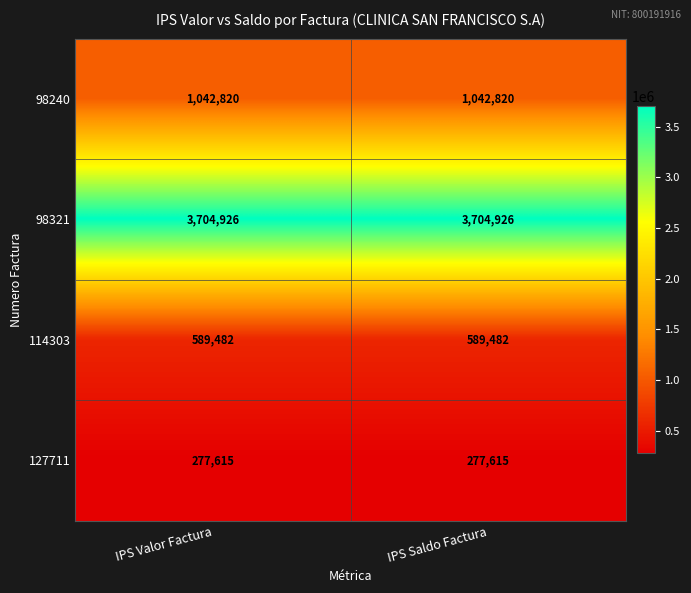

Read the 127711 value at IPS Valor Factura.

277615